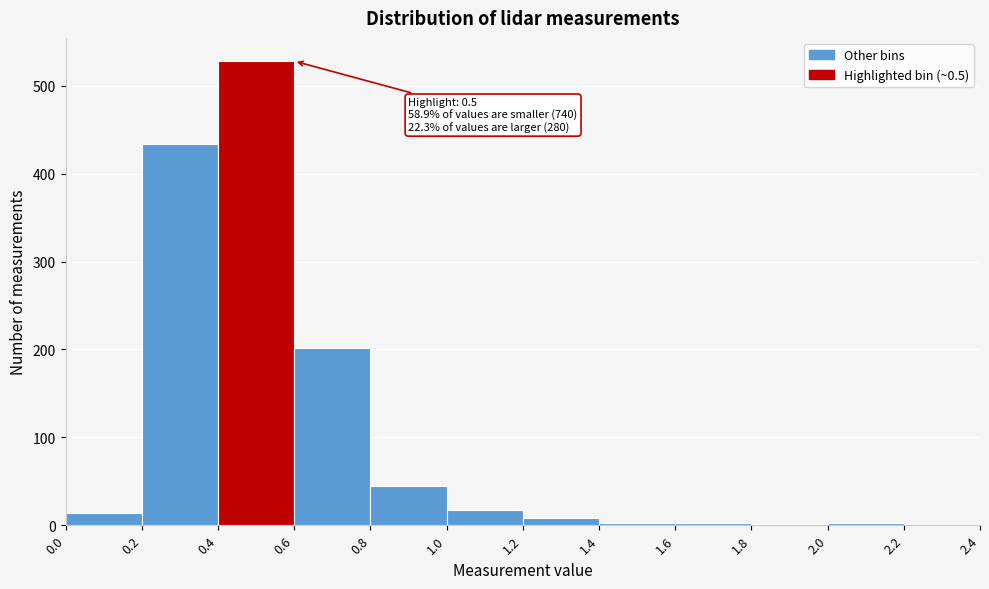

Over which range of the x-axis is the bar tallest?

0.4 to 0.6